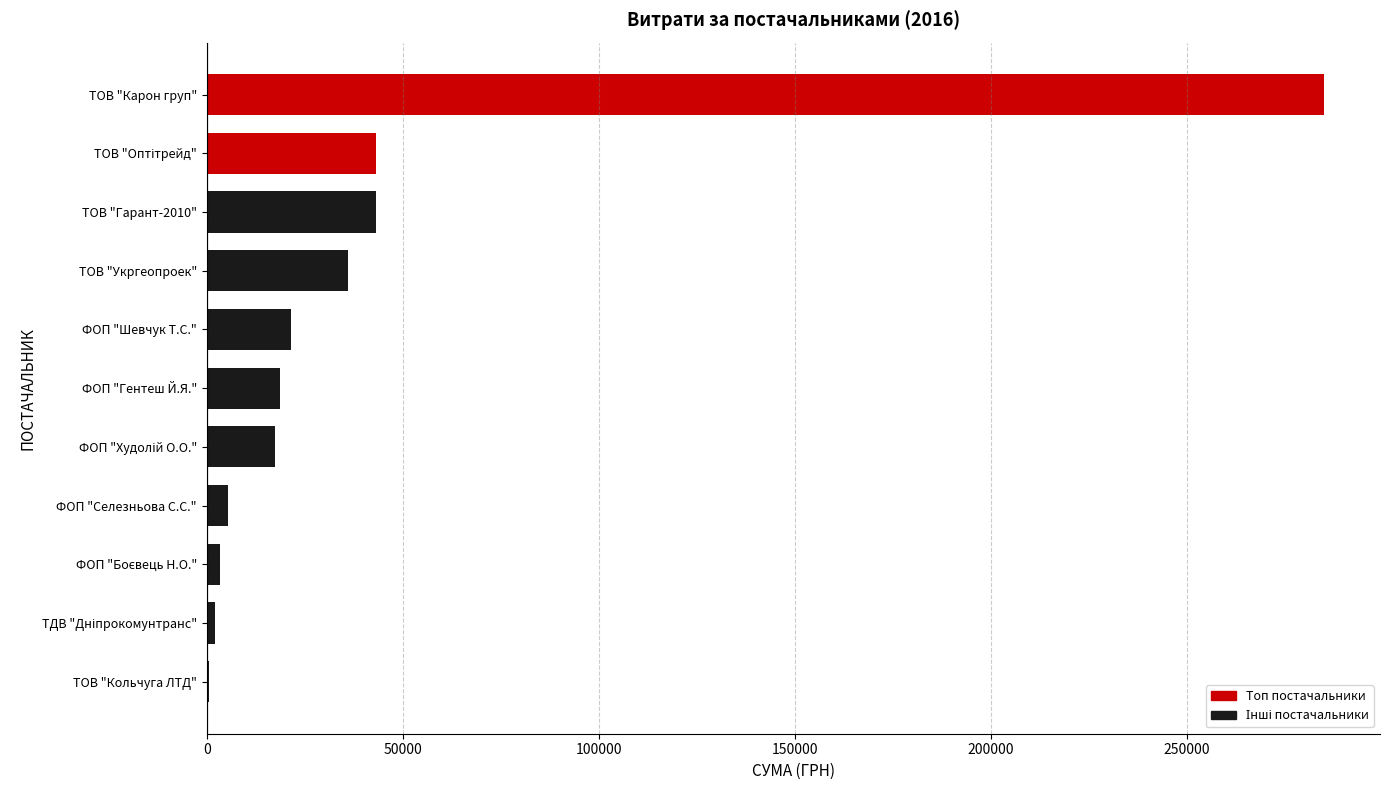

How many data points does each series have?

11